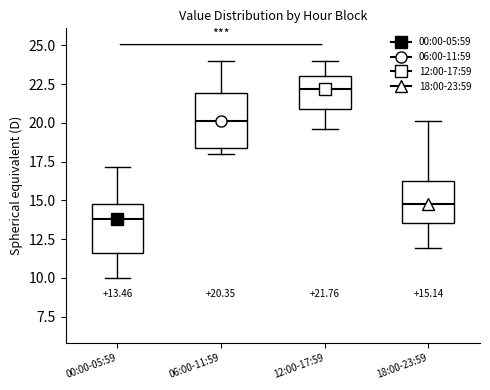

Which box's median line is the highest?

12:00-17:59